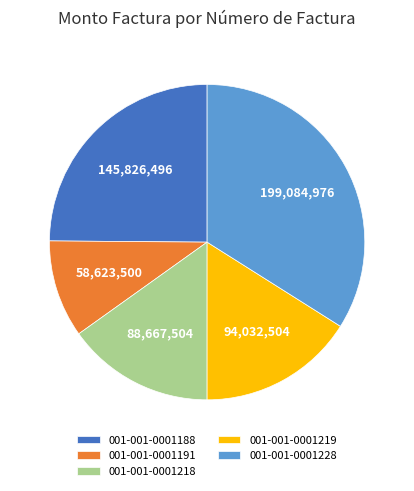

Is the sum of 001-001-0001228 and 001-001-0001191 greater than half?

No